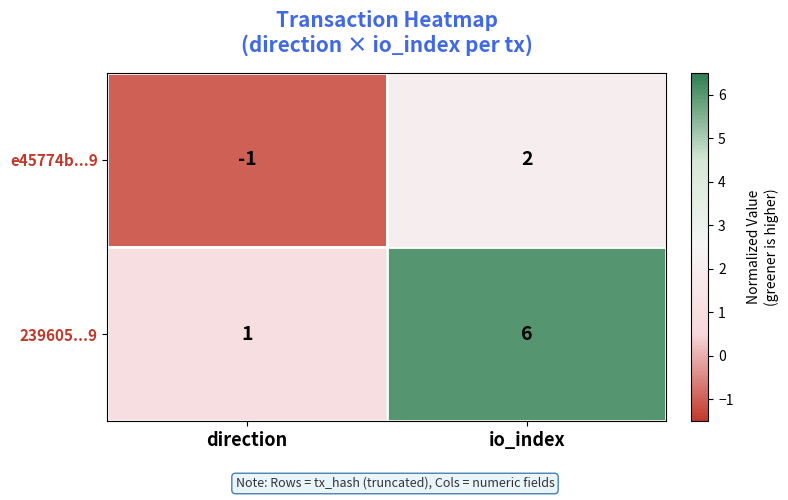

What is the spread (max minus min) of values at io_index?

4